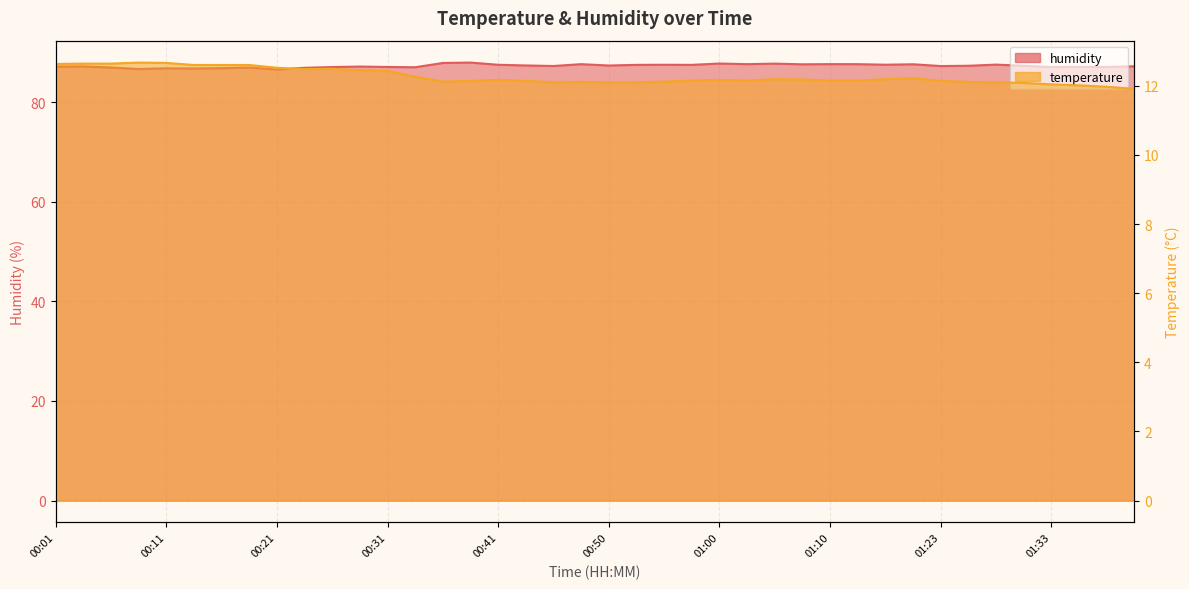

True or false: humidity and temperature cross at least once.

False